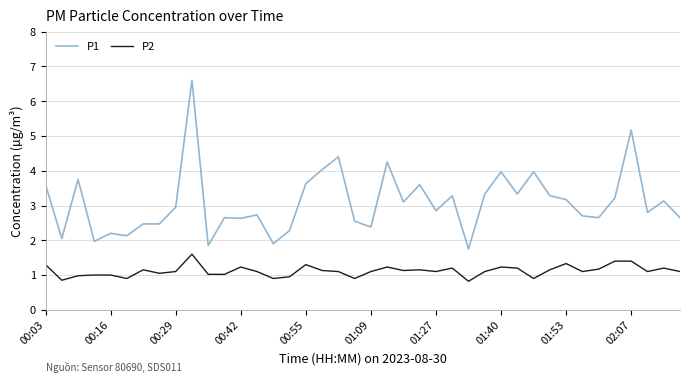

List the series in order of their overall mean, lowest first.

P2, P1